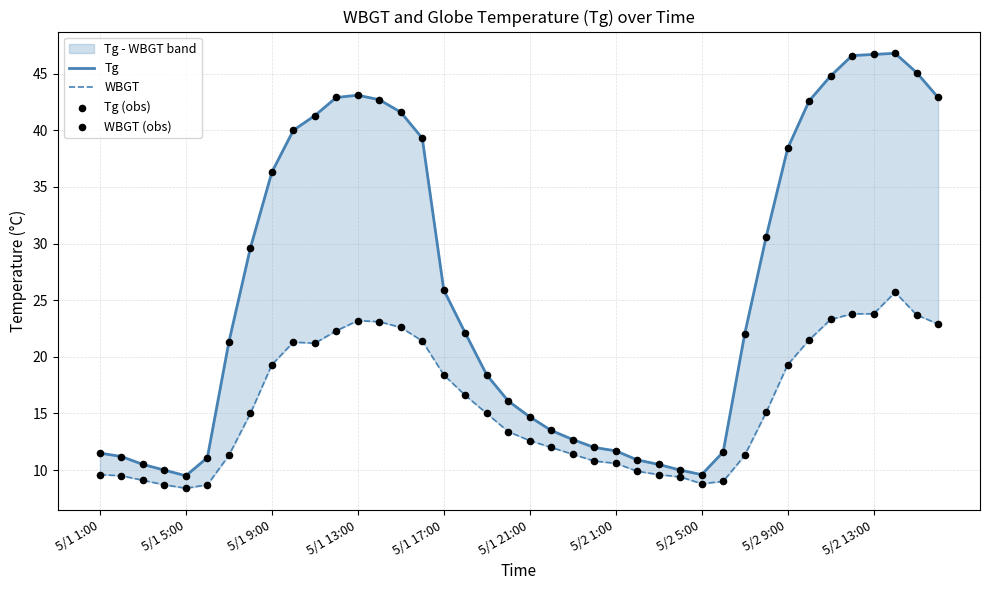

Is the value of Tg (obs) at 5/1 5:00 greater than the value of WBGT (obs) at 5/1 1:00?

Yes